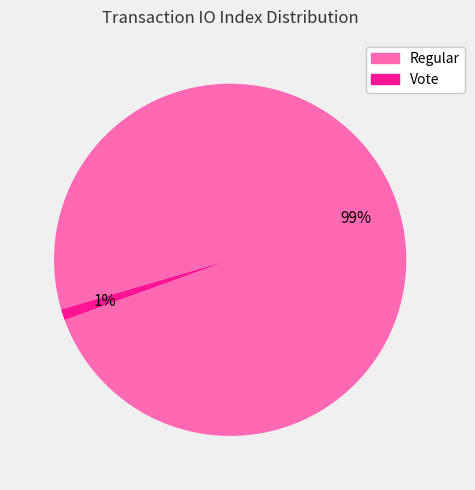

Is the sum of Vote and Regular greater than half?

Yes